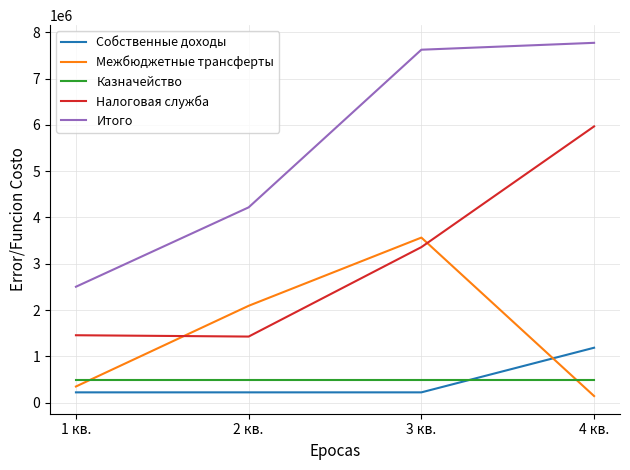

Where does the Налоговая служба series first go above 3358736?

3 кв.